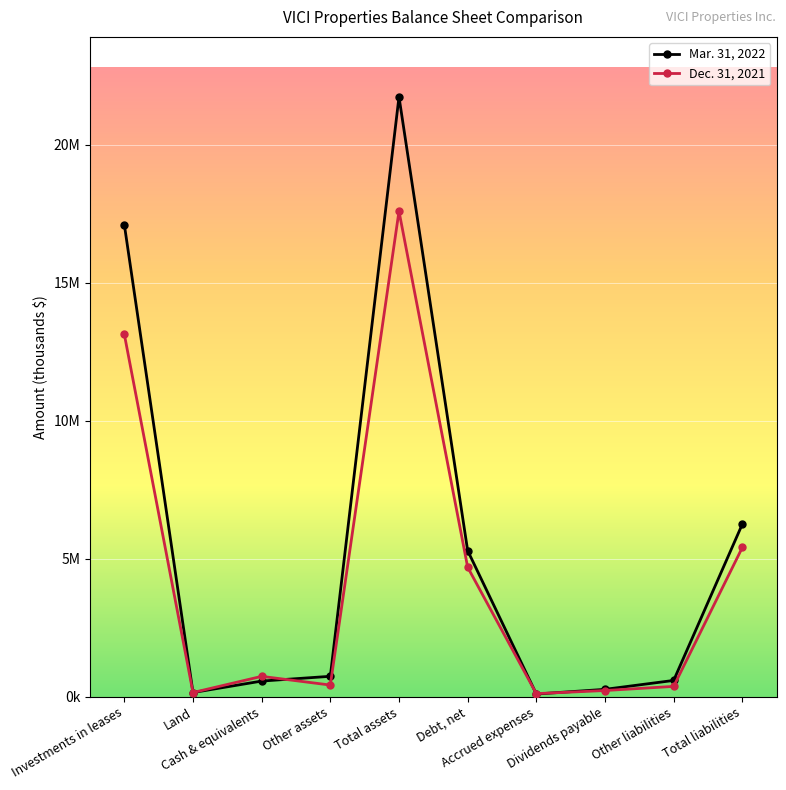

What is the value of the Mar. 31, 2022 point at the 1st from the left?

17113699